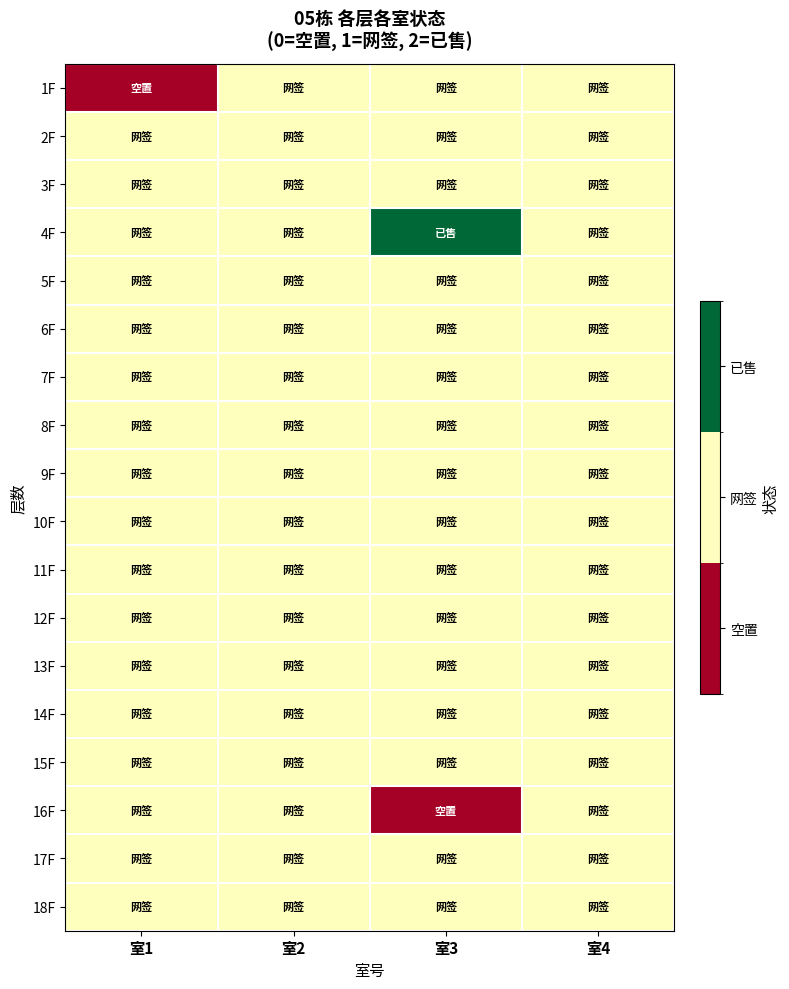

Reading left to right, extract all data points from this chart.

1F: 室1=0	室2=1	室3=1	室4=1
2F: 室1=1	室2=1	室3=1	室4=1
3F: 室1=1	室2=1	室3=1	室4=1
4F: 室1=1	室2=1	室3=2	室4=1
5F: 室1=1	室2=1	室3=1	室4=1
6F: 室1=1	室2=1	室3=1	室4=1
7F: 室1=1	室2=1	室3=1	室4=1
8F: 室1=1	室2=1	室3=1	室4=1
9F: 室1=1	室2=1	室3=1	室4=1
10F: 室1=1	室2=1	室3=1	室4=1
11F: 室1=1	室2=1	室3=1	室4=1
12F: 室1=1	室2=1	室3=1	室4=1
13F: 室1=1	室2=1	室3=1	室4=1
14F: 室1=1	室2=1	室3=1	室4=1
15F: 室1=1	室2=1	室3=1	室4=1
16F: 室1=1	室2=1	室3=0	室4=1
17F: 室1=1	室2=1	室3=1	室4=1
18F: 室1=1	室2=1	室3=1	室4=1